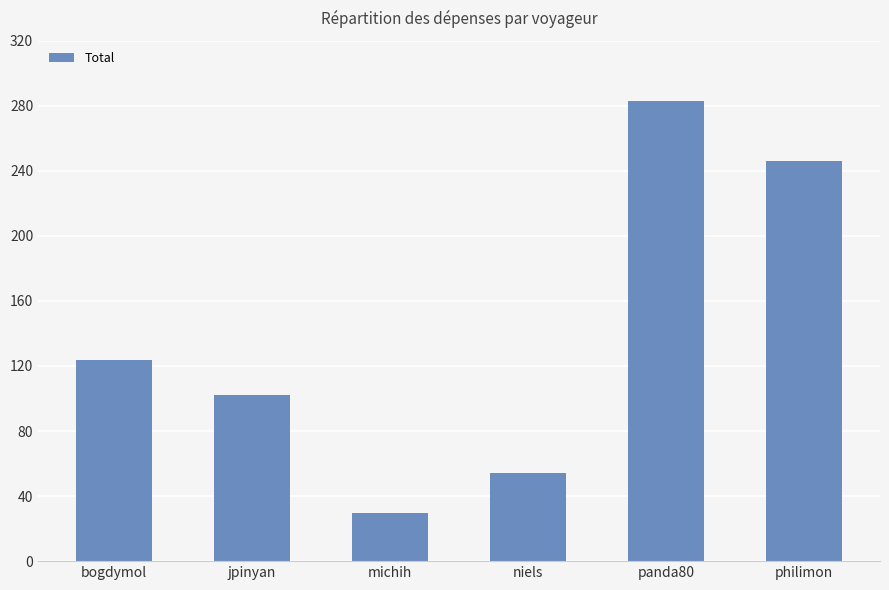

What is the label of the 2nd bar from the left?

jpinyan